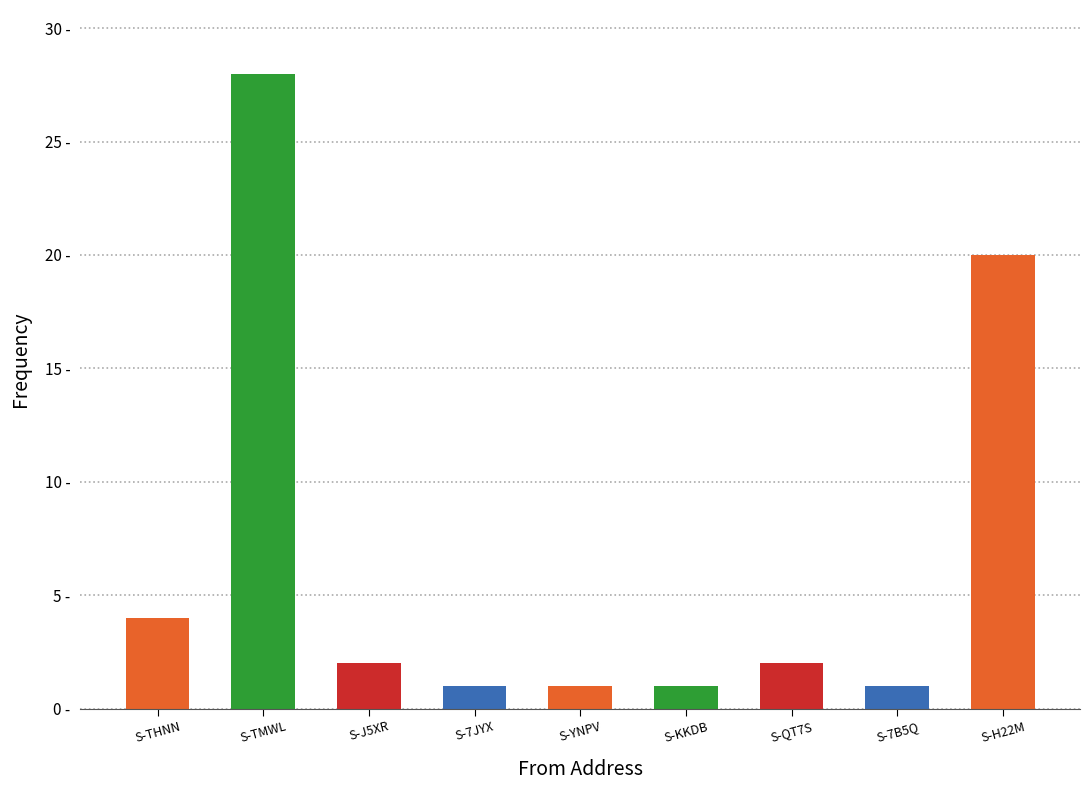

Are the bars grouped side by side (vs. stacked)?

No